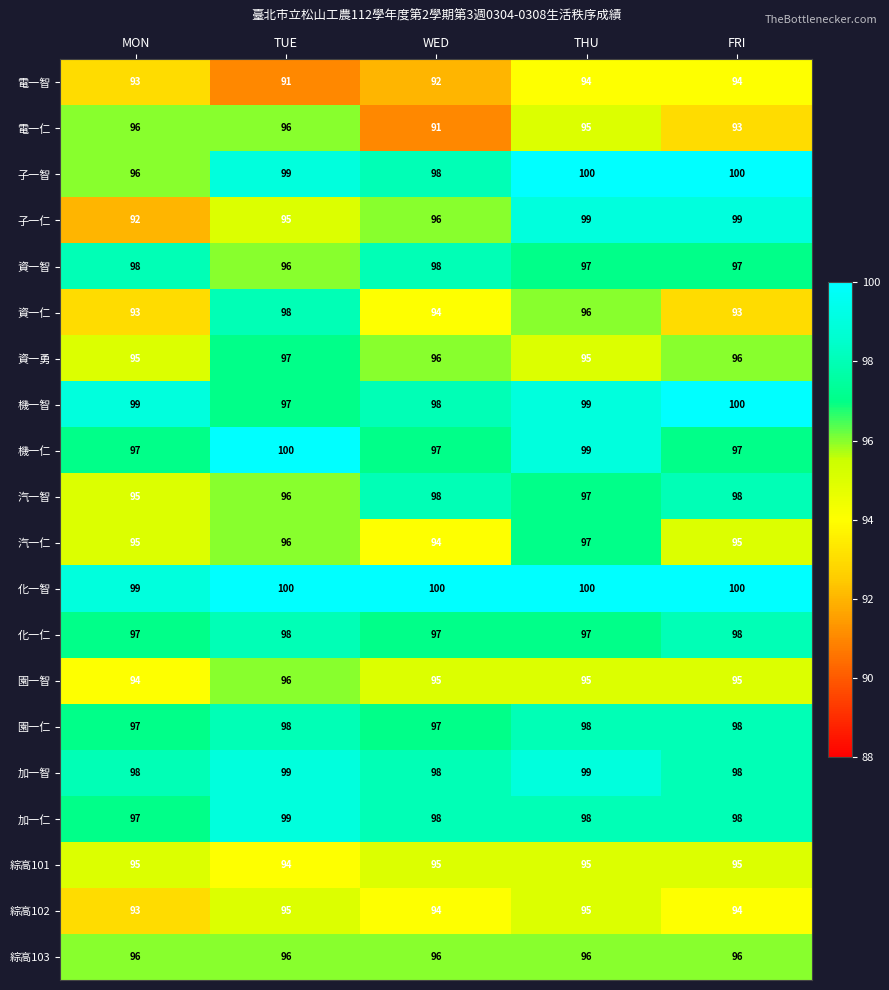

What is the difference between the maximum and minimum values in the 資一仁 series?

5